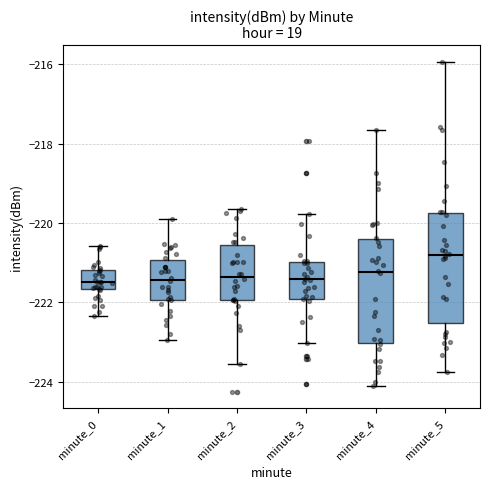

Reading left to right, transcribe this box plot: for each box, give where its median line is, the range the box spans, and where its two whiskers end, as read against the y-axis. The values are not printed on the chart, so give them approximately, as read against the axis.

minute_0: median -221.4, box -221.6 to -221.2, whiskers -222.4 to -220.6
minute_1: median -221.4, box -222.0 to -221.0, whiskers -223.0 to -219.8
minute_2: median -221.4, box -222.0 to -220.6, whiskers -223.6 to -219.6
minute_3: median -221.4, box -222.0 to -221.0, whiskers -223.0 to -219.8
minute_4: median -221.2, box -223.0 to -220.4, whiskers -224.2 to -217.6
minute_5: median -220.8, box -222.6 to -219.8, whiskers -223.8 to -216.0